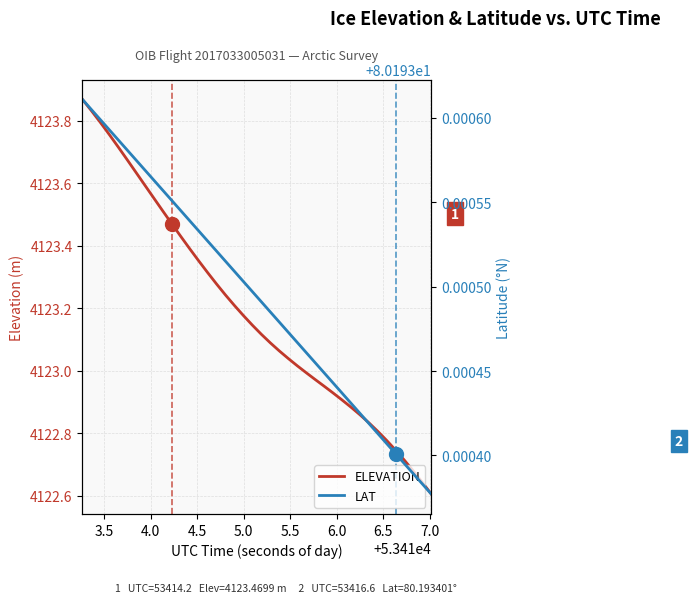

True or false: ELEVATION has more than 2 interior local peaks.

False